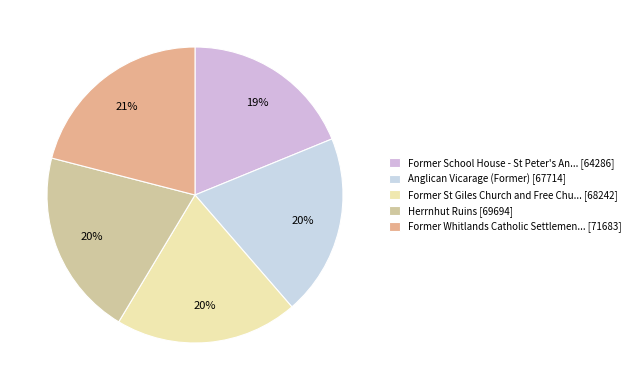

Does any single category account for the majority?

No